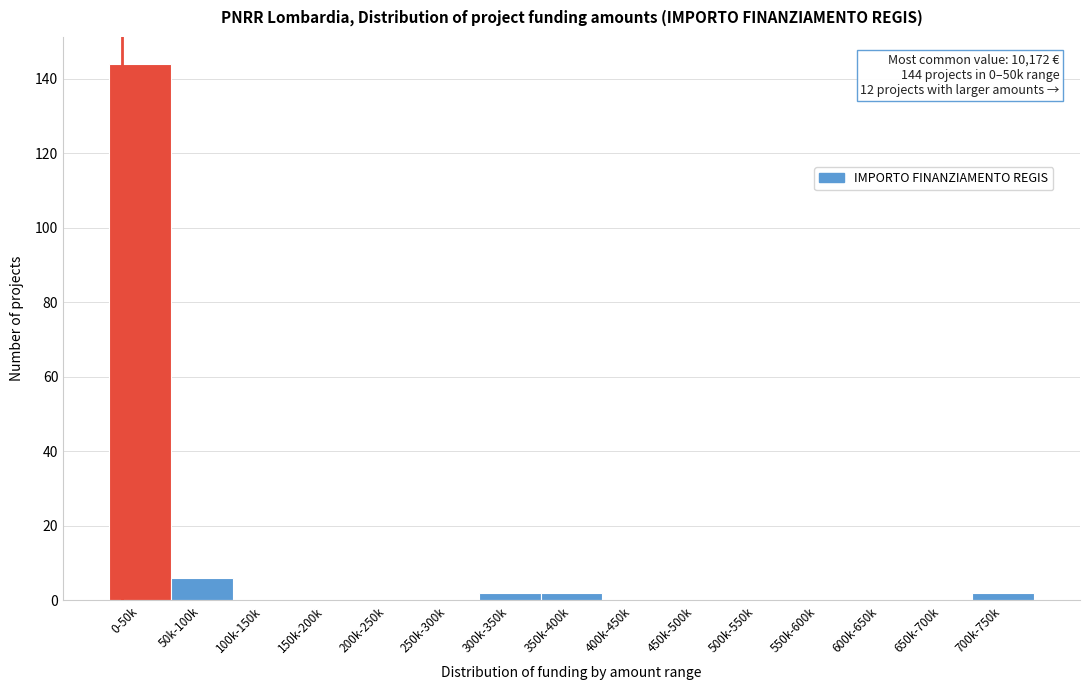

Reading left to right, list all the values displayed in this chart.

0-50k=144	50k-100k=6	100k-150k=0	150k-200k=0	200k-250k=0	250k-300k=0	300k-350k=2	350k-400k=2	400k-450k=0	450k-500k=0	500k-550k=0	550k-600k=0	600k-650k=0	650k-700k=0	700k-750k=2